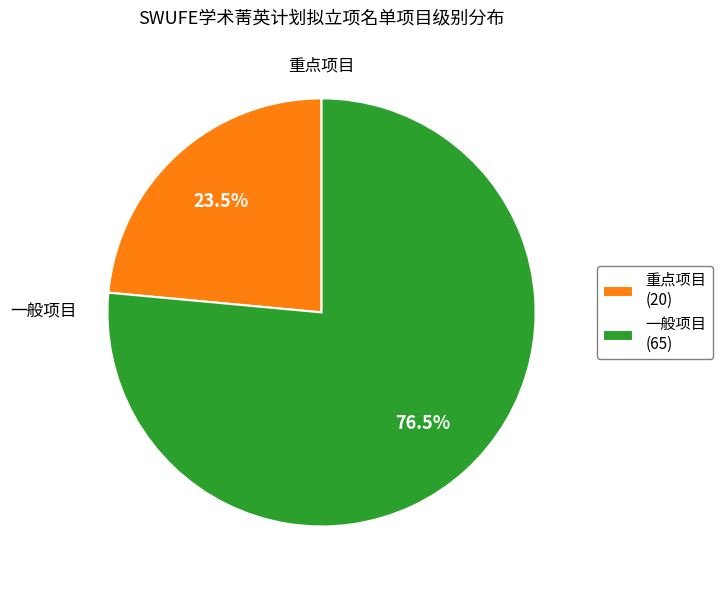

Is there any slice that represents more than half of the pie?

Yes